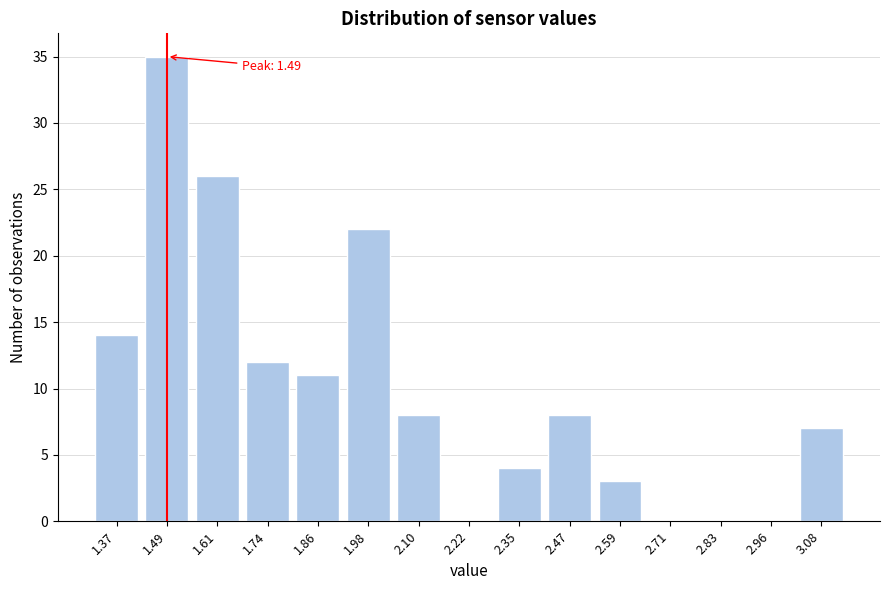

Reading right to left, what are all the values shown in this chart?

3.08=7	2.96=0	2.83=0	2.71=0	2.59=3	2.47=8	2.35=4	2.22=0	2.10=8	1.98=22	1.86=11	1.74=12	1.61=26	1.49=35	1.37=14